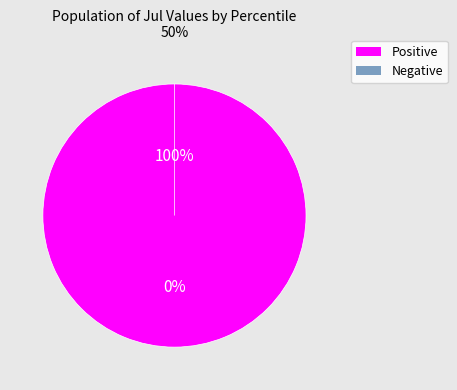

True or false: pct55 accounts for 15% of the total.

False